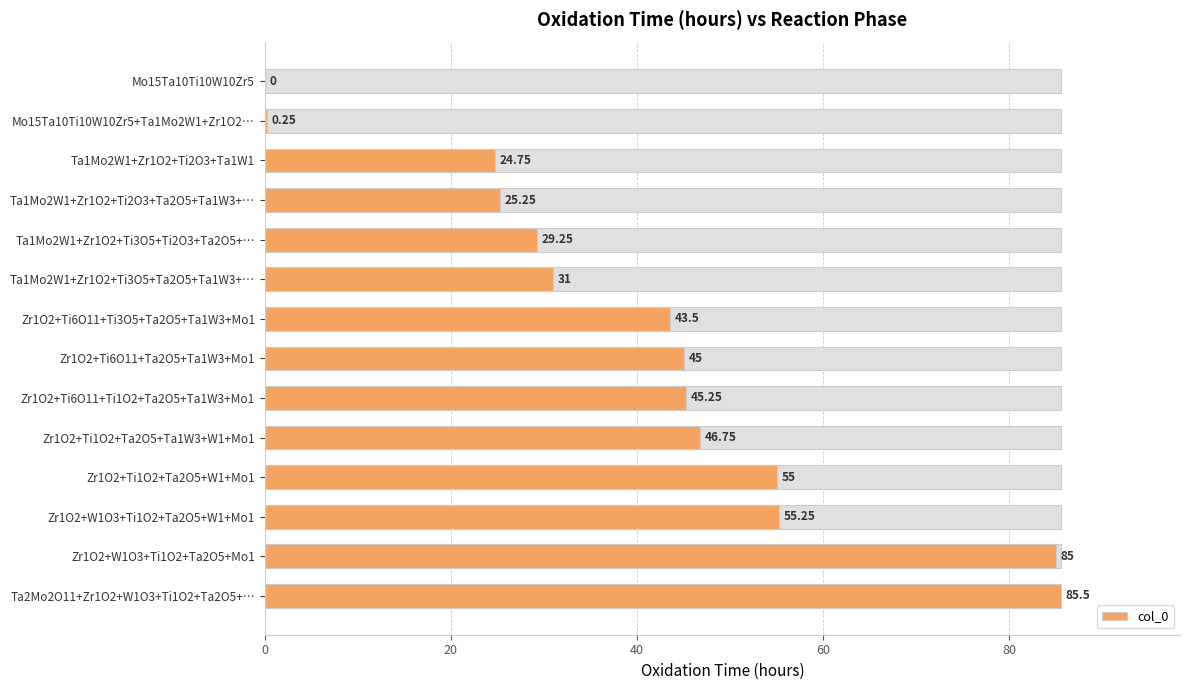

Does the chart contain stacked bars?

No